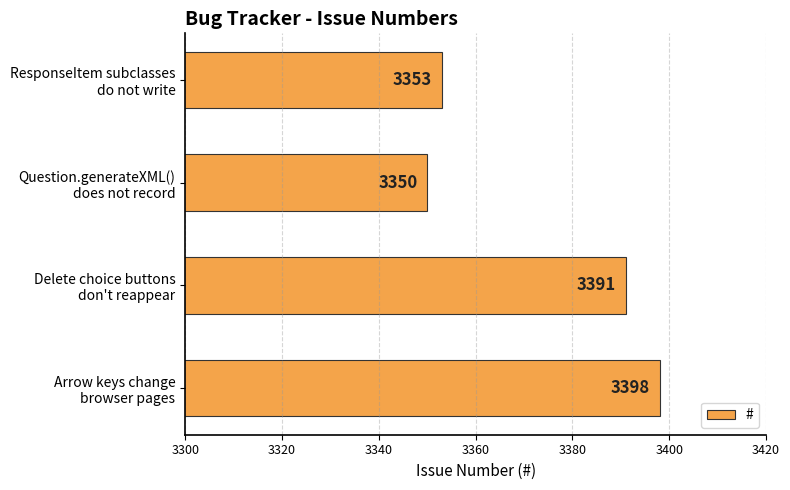

What is the maximum value shown in the chart?

3398